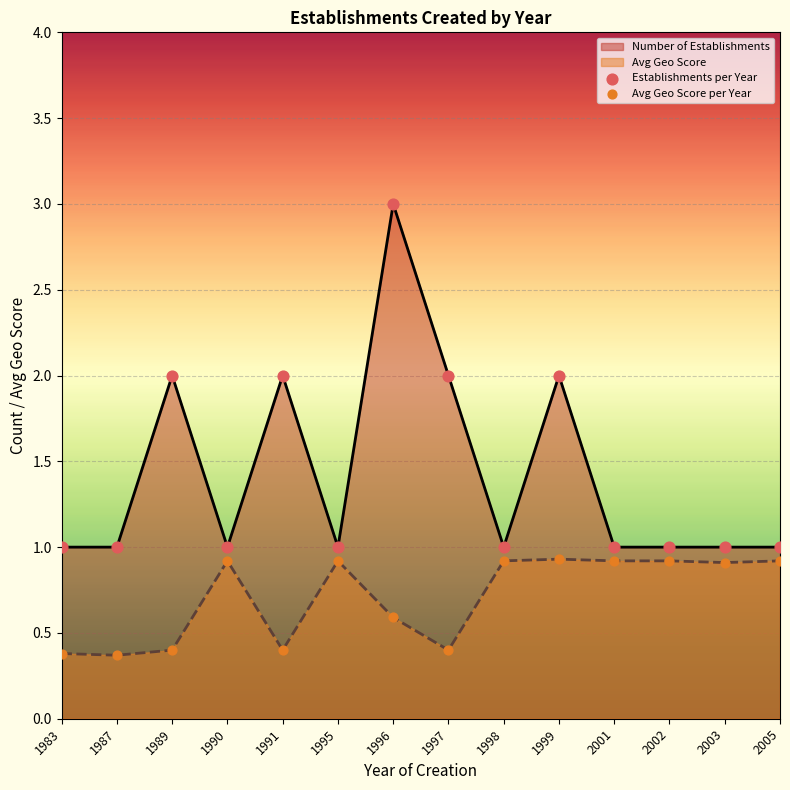

At how many categories does at least one series exceed 1?

5